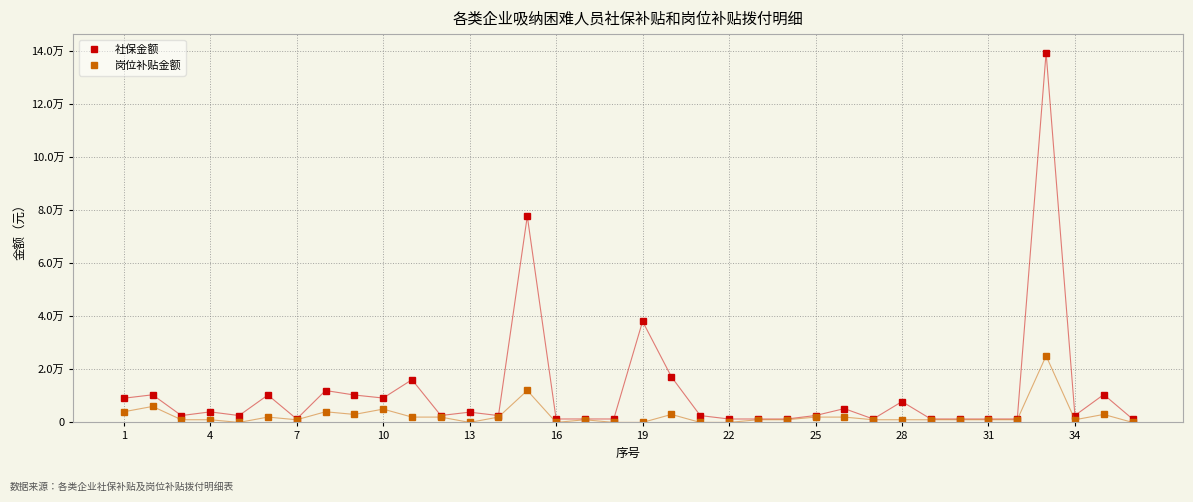

Which series has the largest range (max minus min)?

社保金额